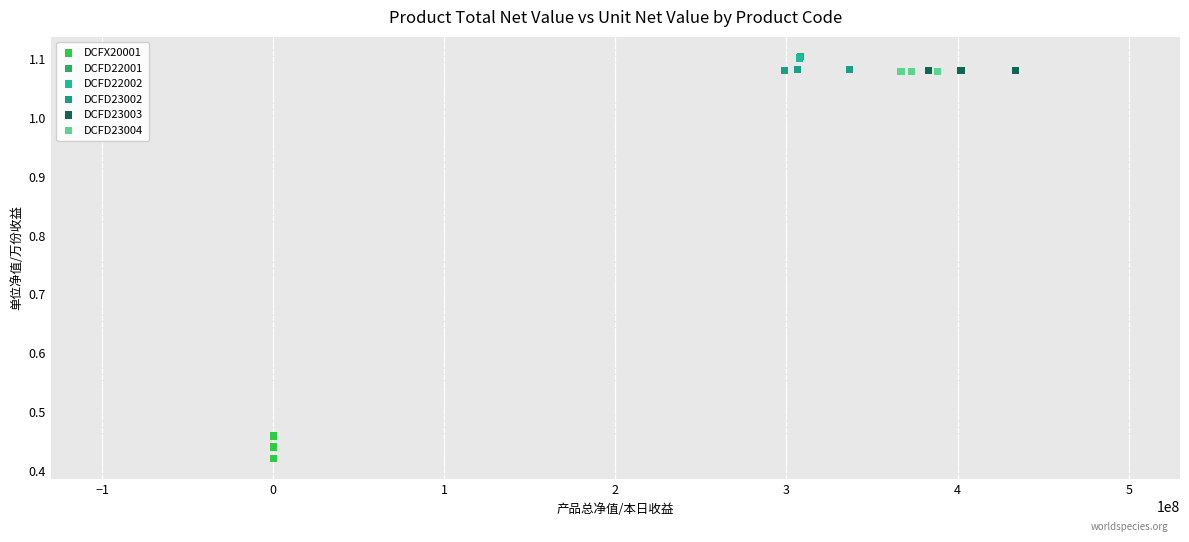

Which series reaches the minimum Y coordinate?

DCFX20001